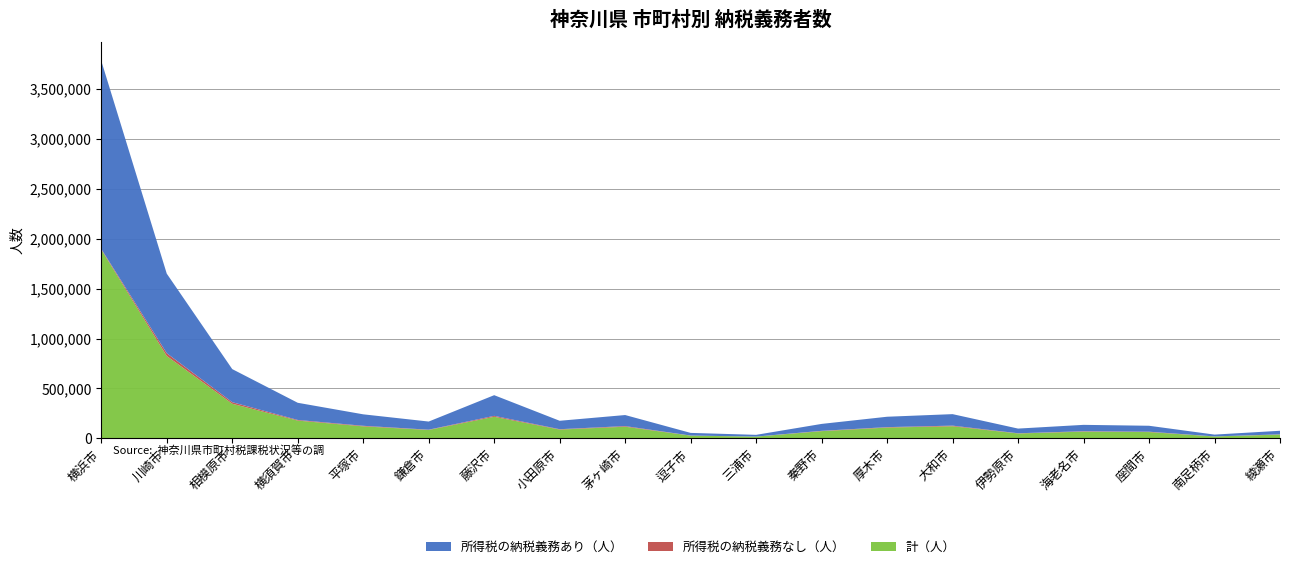

Reading left to right, what are all the values shown in this chart?

所得税の納税義務あり（人）: 1883363	796619	331146	171968	114824	81546	206965	84410	110653	26487	17207	69299	104080	115102	46927	63888	59531	18160	35868
所得税の納税義務なし（人）: 6705	28045	15691	6264	5640	2758	9356	3758	6233	1017	532	3175	4291	6294	2153	3865	3674	808	2254
計（人）: 1890068	824664	346837	178232	120464	84304	216321	88168	116886	27504	17739	72474	108371	121396	49080	67753	63205	18968	38122